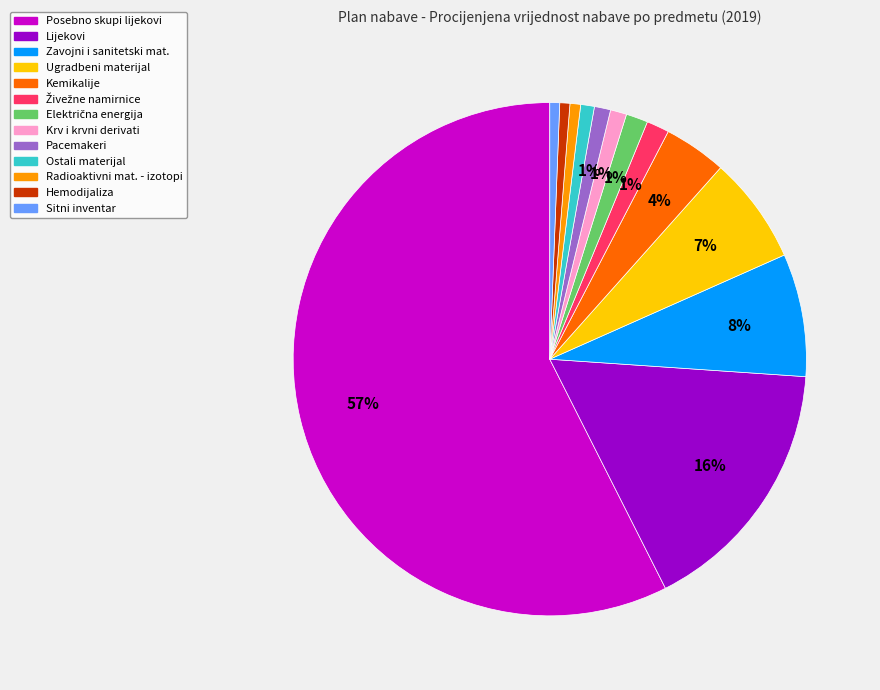

Is there a majority slice in this chart?

Yes